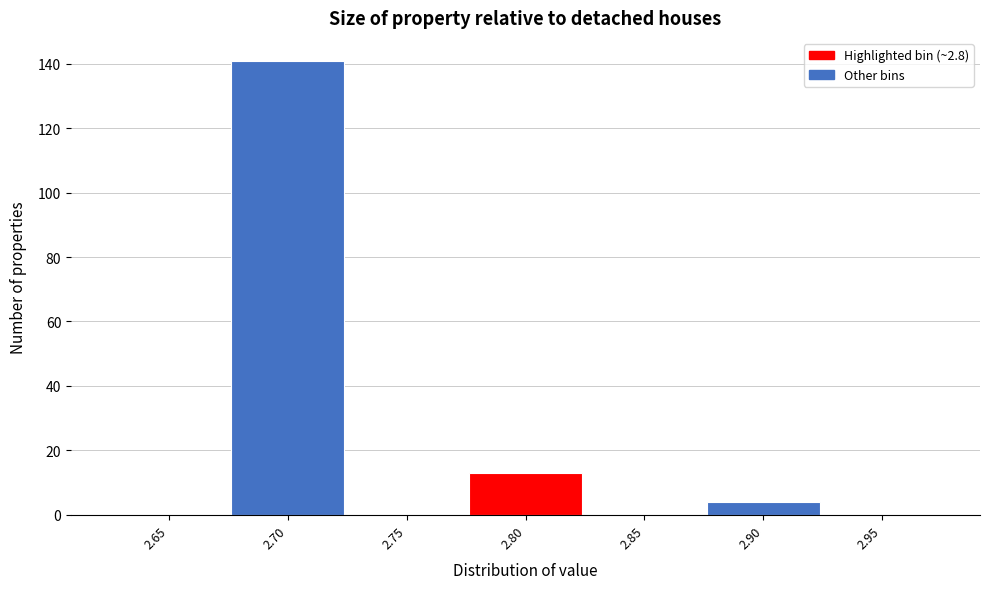

Reading left to right, extract all data points from this chart.

2.65=0	2.70=141	2.75=0	2.80=13	2.85=0	2.90=4	2.95=0